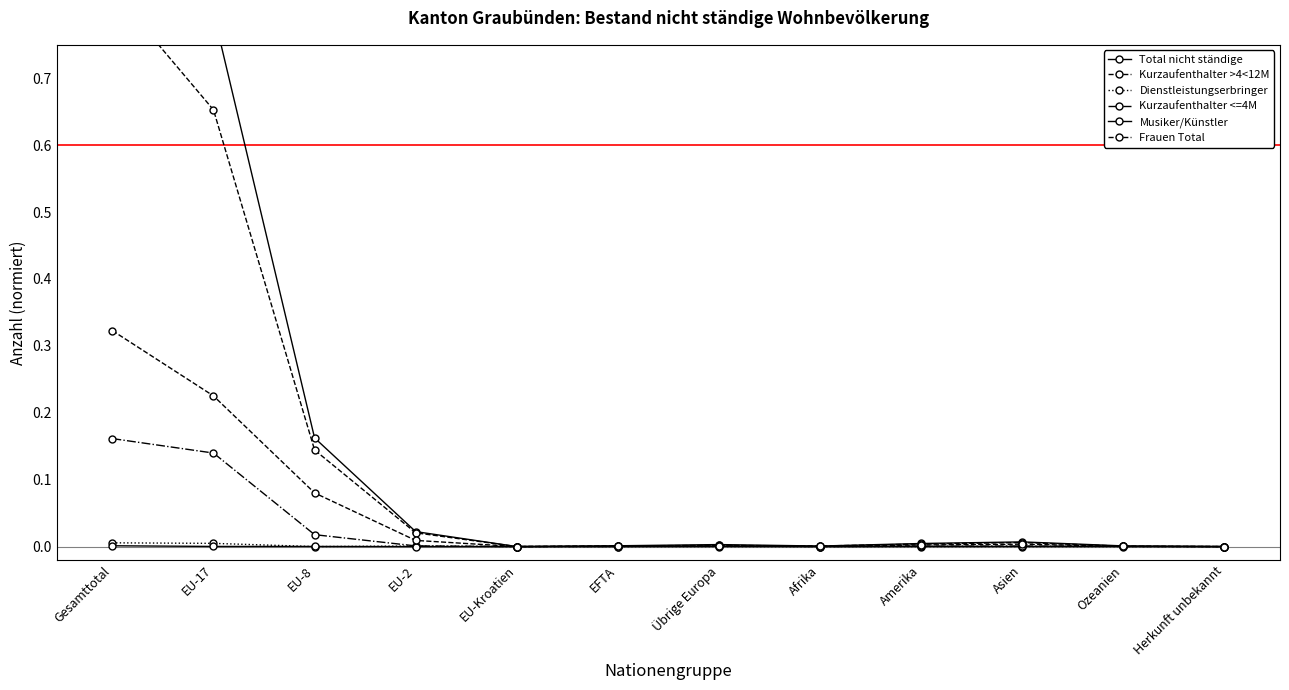

True or false: Dienstleistungserbringer and Kurzaufenthalter <=4M intersect in this chart.

False